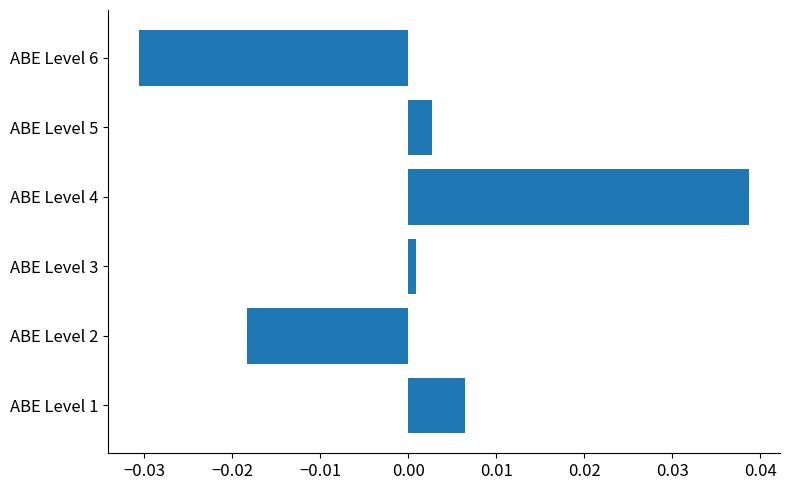

How many bars are there in total?

6